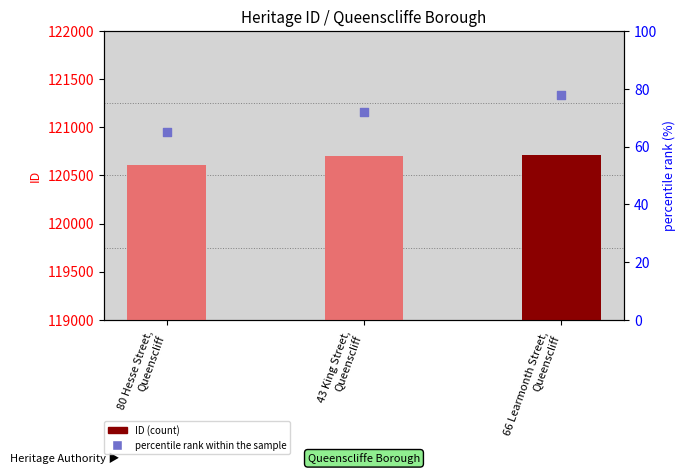

Which series has the largest total across all categories?

ID (count)